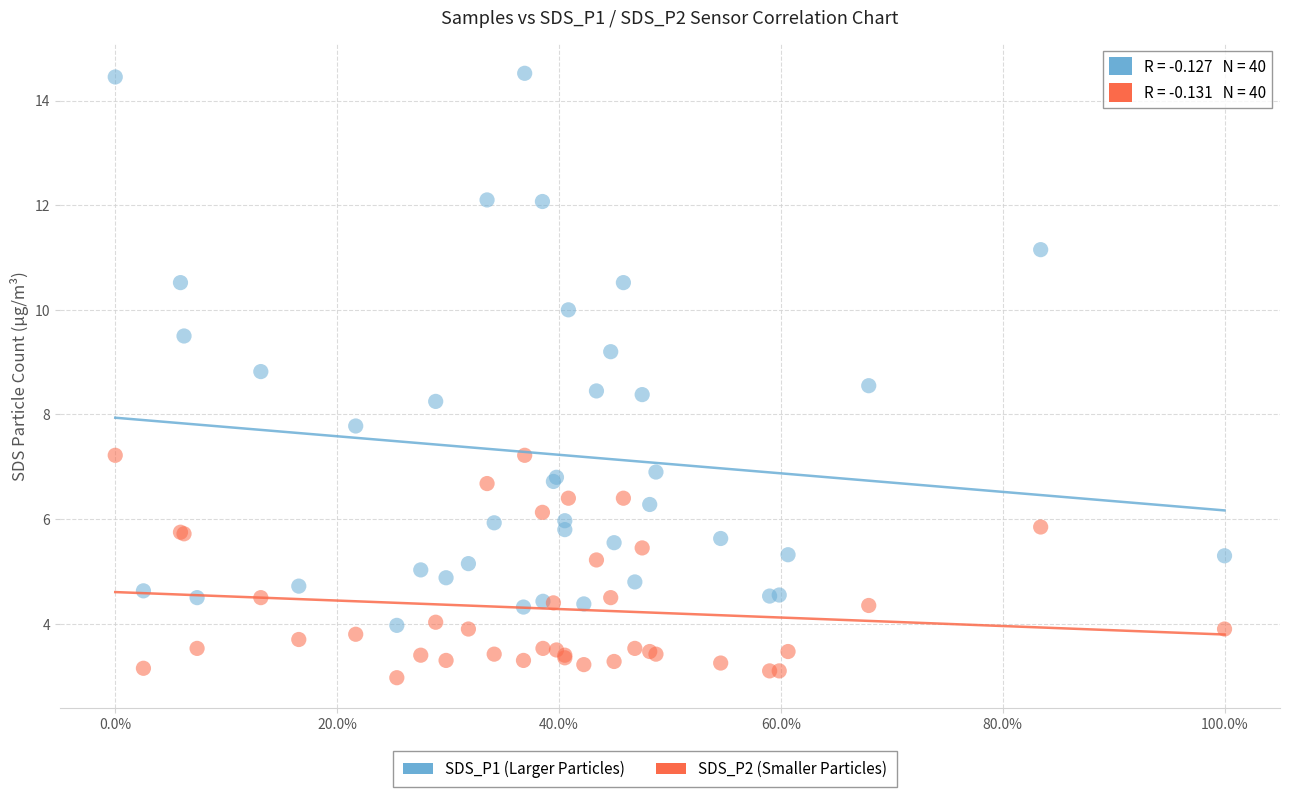

Which series contains the lowest Y value?

SDS_P2 (Smaller Particles)